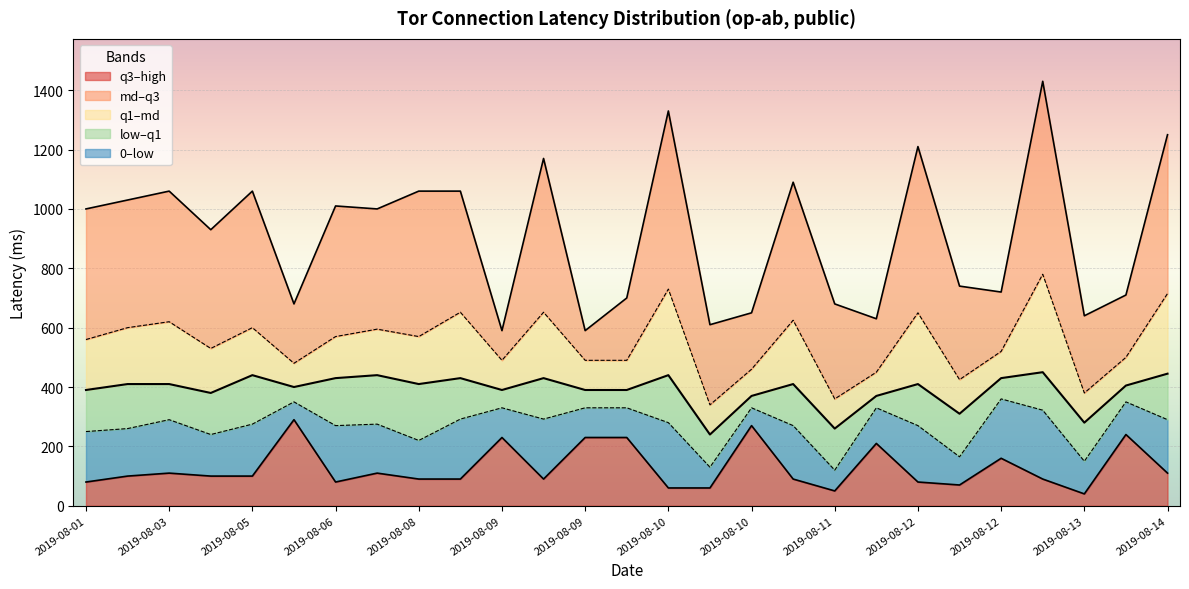

Does the chart display data point markers on the line(s)?

No